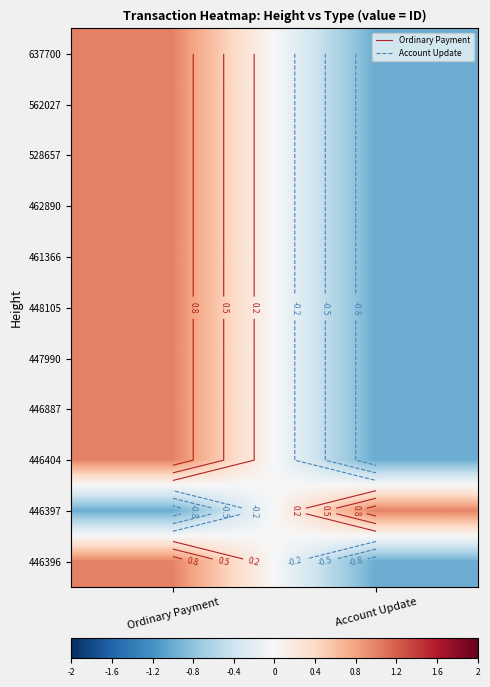

Which label corresponds to the largest value in the chart?

Ordinary Payment